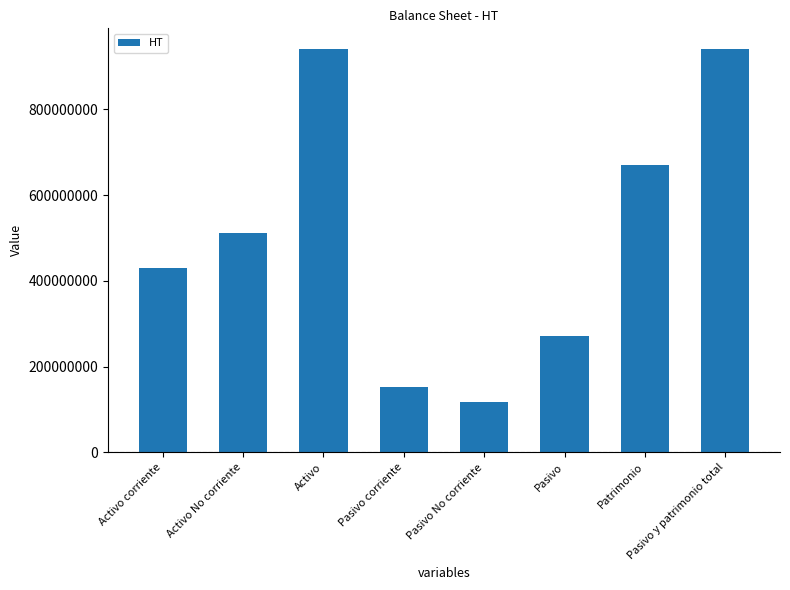

What is the average value?

504947300